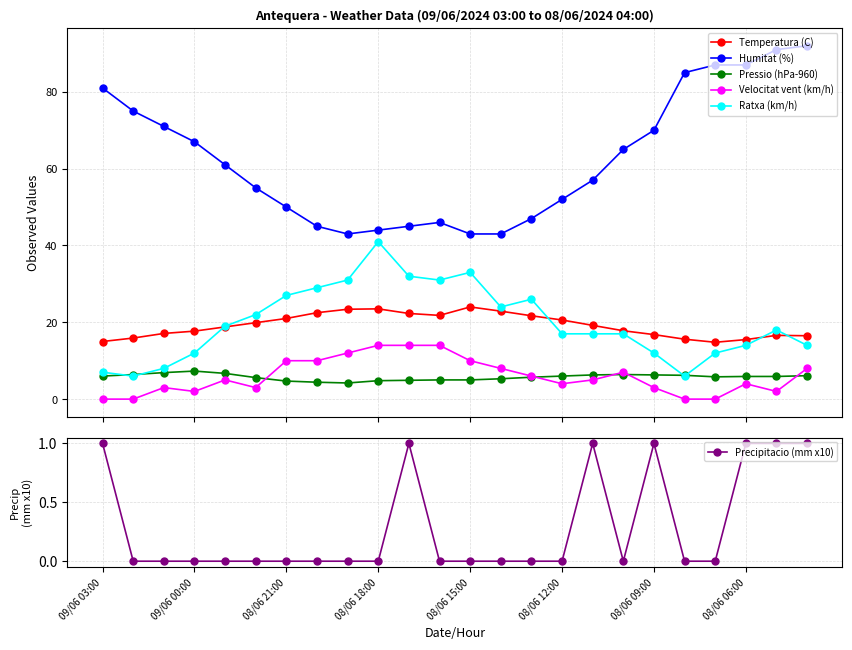

True or false: Pressio (hPa-960) has more than 0 interior local peaks.

True